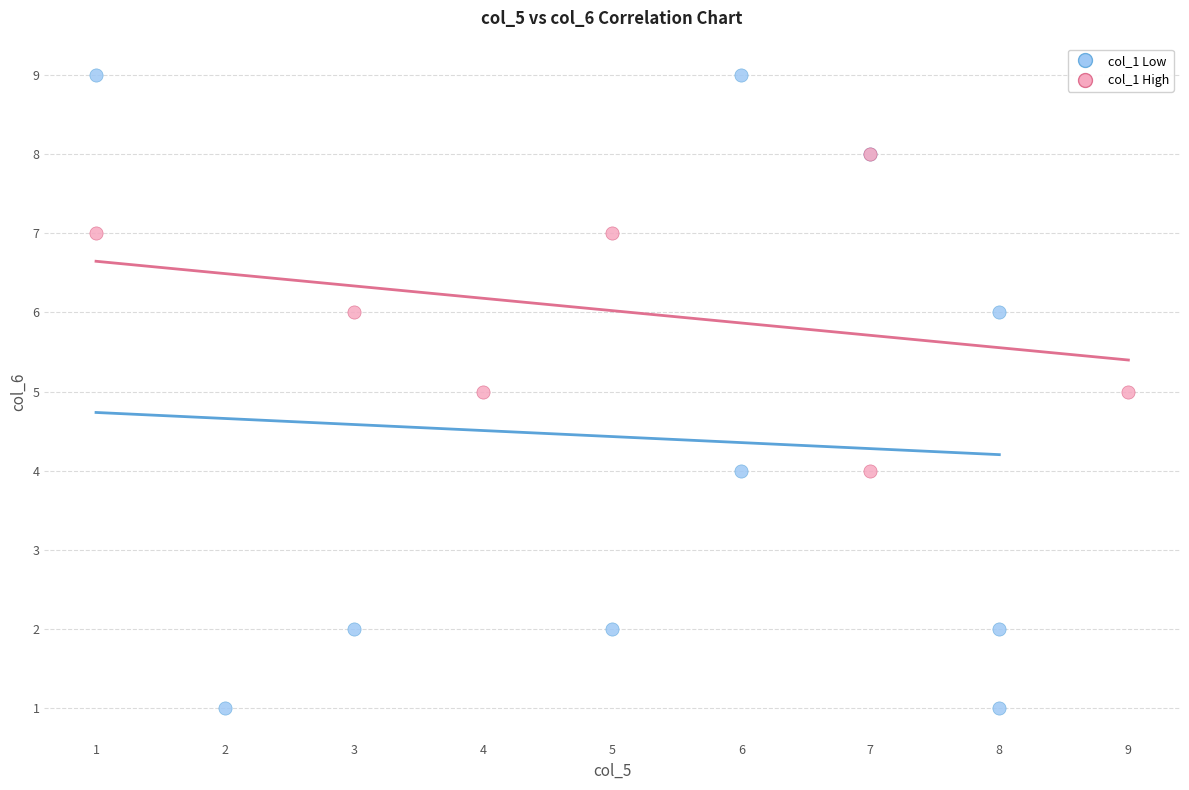

Which series contains the lowest Y value?

col_1 Low